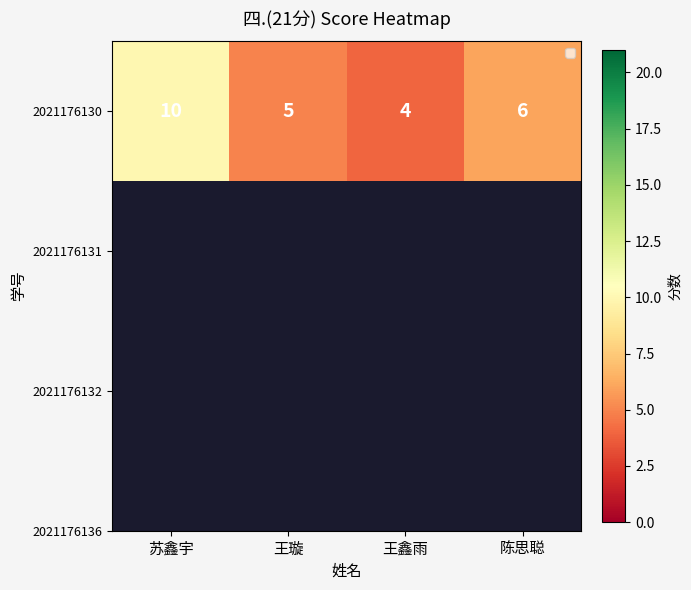

Where is the data nearest to the value 7?

陈思聪